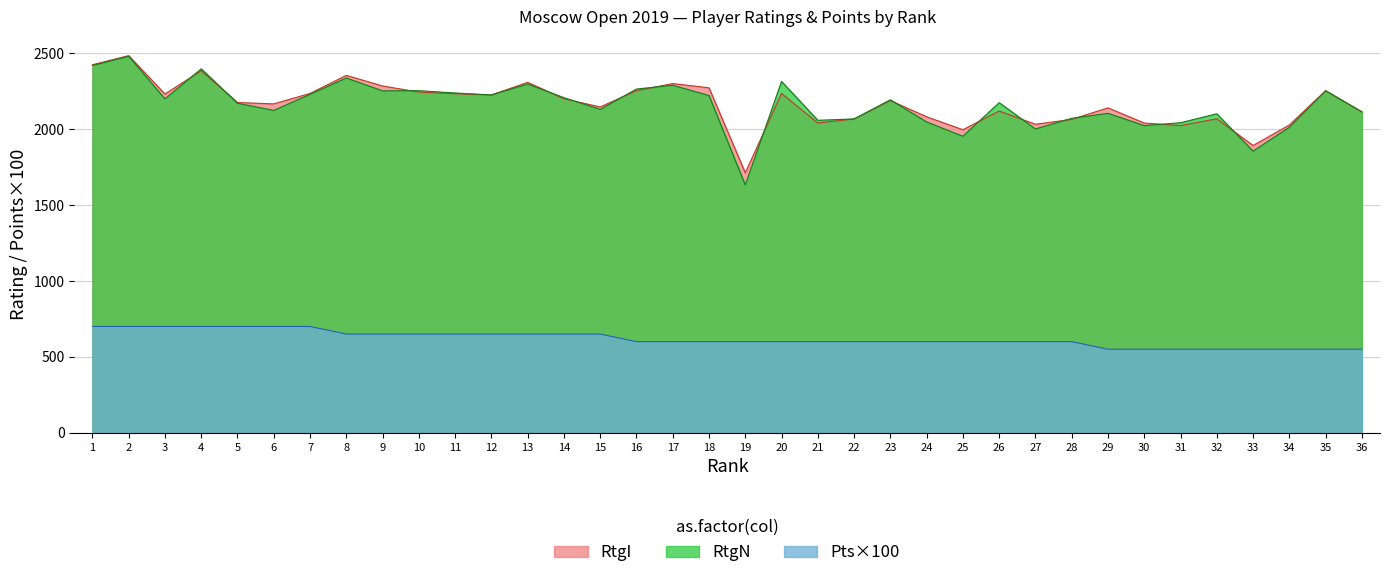

True or false: Pts has more than 0 points higher than both neighbors.

False